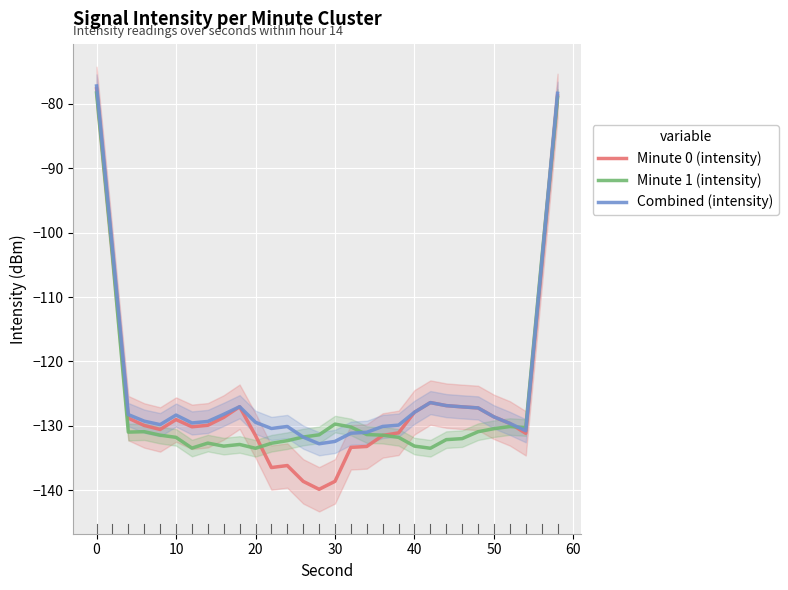

The Minute 0 (intensity) series shows -170.0 at 50. True or false?

False